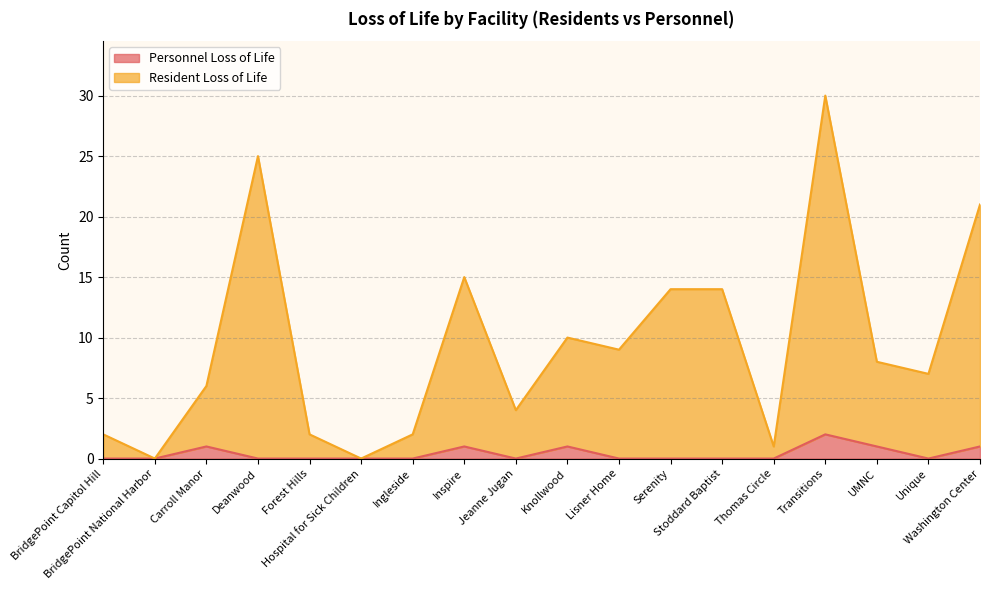

The value of Resident Loss of Life at Washington Center is 5. True or false?

False